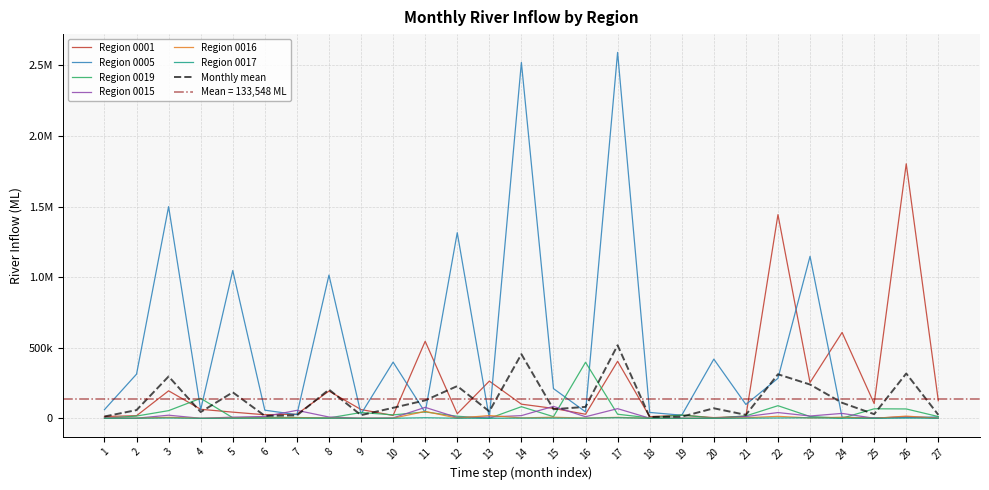

Reading left to right, extract all data points from this chart.

0001: 1=12826.0	2=18395.0	3=194740.0	4=63879.0	5=43716.0	6=25261.0	7=29489.0	8=192840.0	9=62144.0	10=20090.0	11=545610.0	12=32372.0	13=263470.0	14=100220.0	15=70316.0	16=28706.0	17=403880.0	18=11519.0	19=22382.0	20=4935.3	21=14550.0	22=1442700.0	23=253540.0	24=608320.0	25=104440.0	26=1803100.0	27=124400.0
0005: 1=61580.0	2=313000.0	3=1499700.0	4=60862.0	5=1047000.0	6=57552.0	7=25790.0	8=1014700.0	9=30617.0	10=398070.0	11=41333.0	12=1315000.0	13=678.6	14=2520800.0	15=210520.0	16=45813.0	17=2592200.0	18=41654.0	19=21997.0	20=419280.0	21=97971.0	22=283270.0	23=1147300.0	24=7119.4	25=4241.5	26=5945.5	27=9550.0
0019: 1=1.9	2=16034.0	3=54339.0	4=141620.0	5=4078.6	6=7459.3	7=5364.7	8=2469.2	9=41079.0	10=24282.0	11=45124.0	12=14631.0	13=1.2	14=82322.0	15=11667.0	16=397080.0	17=28860.0	18=3117.4	19=23373.0	20=1475.8	21=16861.0	22=89329.0	23=12675.0	24=1027.4	25=67454.0	26=66315.0	27=12441.0
0015: 1=2938.5	2=773.5	3=22036.0	4=156.8	5=8102.8	6=12784.0	7=56414.0	8=9106.6	9=867.9	10=3082.3	11=77524.0	12=5856.0	13=9368.7	14=18995.0	15=84596.0	16=11048.0	17=68446.0	18=657.4	19=560.8	20=135.8	21=12312.0	22=40716.0	23=16356.0	24=34738.0	25=429.9	26=12293.0	27=985.9
0016: 1=264.5	2=566.8	3=7004.2	4=14.8	5=1678.3	6=1254.9	7=5599.1	8=990.1	9=287.1	10=561.1	11=49029.0	12=1070.4	13=19727.0	14=2995.4	15=7541.4	16=1647.6	17=6695.2	18=201.6	19=356.8	20=144.3	21=3994.4	22=13882.0	23=2645.9	24=7741.7	25=12.3	26=15597.0	27=714.9
0017: 1=80.4	2=599.3	3=2065.2	4=59.6	5=448.0	6=674.7	7=1277.7	8=841.1	9=179.1	10=353.6	11=4290.5	12=644.6	13=79.6	14=1399.1	15=1344.4	16=1110.3	17=4138.4	18=162.1	19=246.6	20=0.0	21=961.7	22=2383.0	23=3502.5	24=570.6	25=11.6	26=1659.0	27=313.7